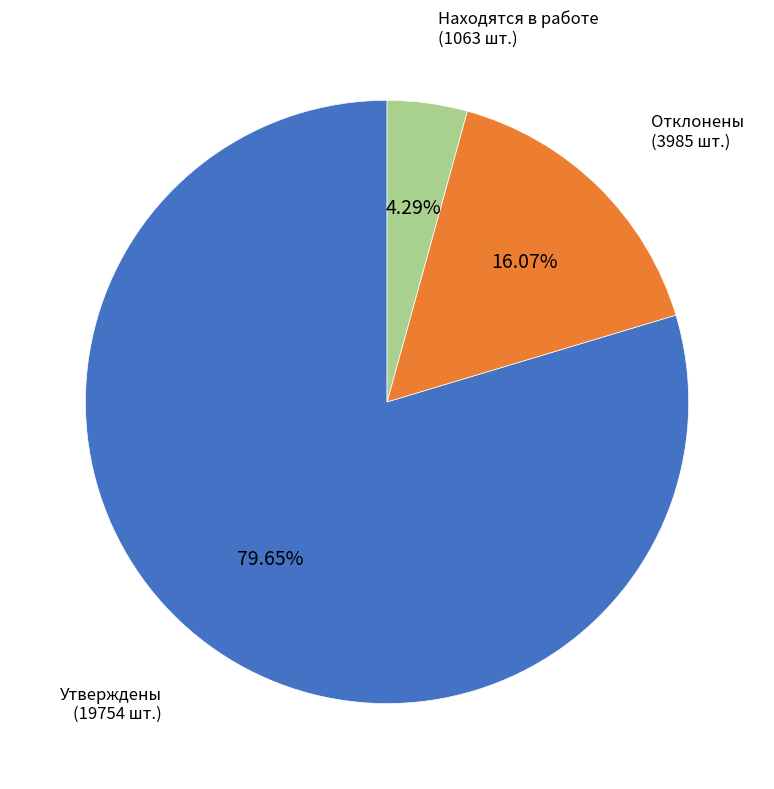

Is there a majority slice in this chart?

Yes